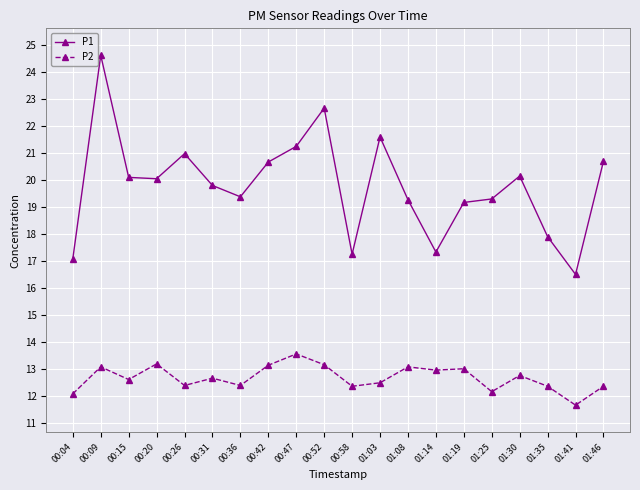

What value does the P1 series have at 00:36?

19.4